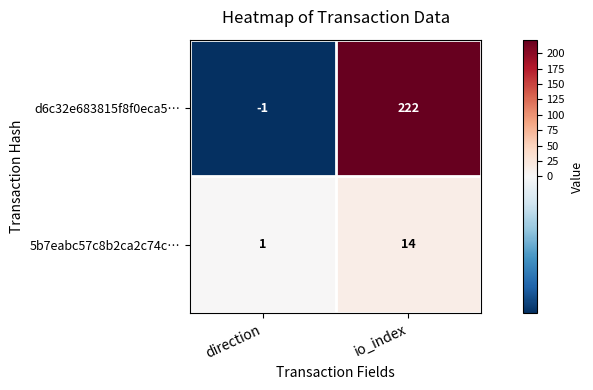

What is the sum of the d6c32e683815f8f0eca5… values at direction and io_index?

221